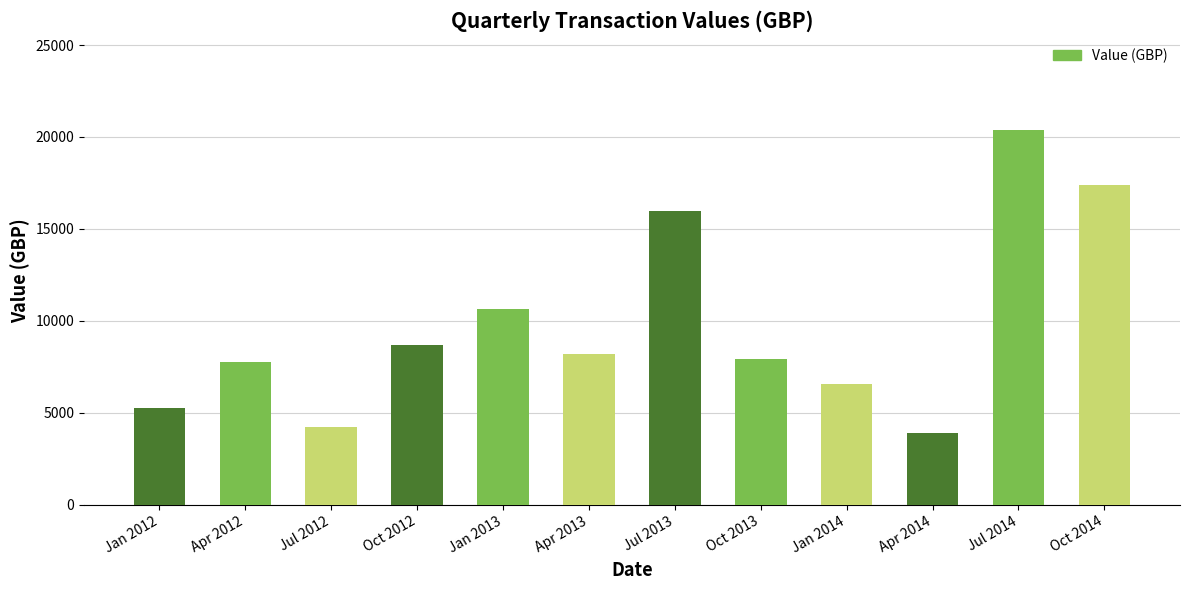

The chart shows a value of 2751.3 at Oct 2013. True or false?

False